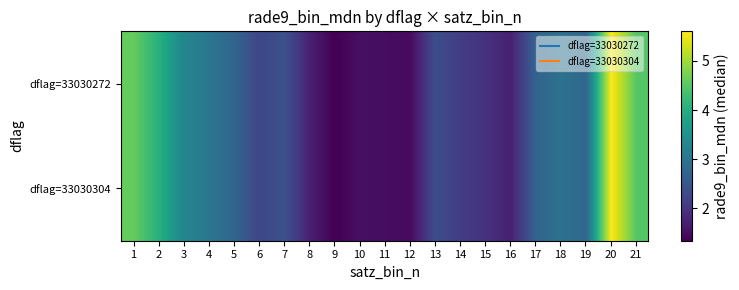

Which series has the largest total across all categories?

dflag=33030272